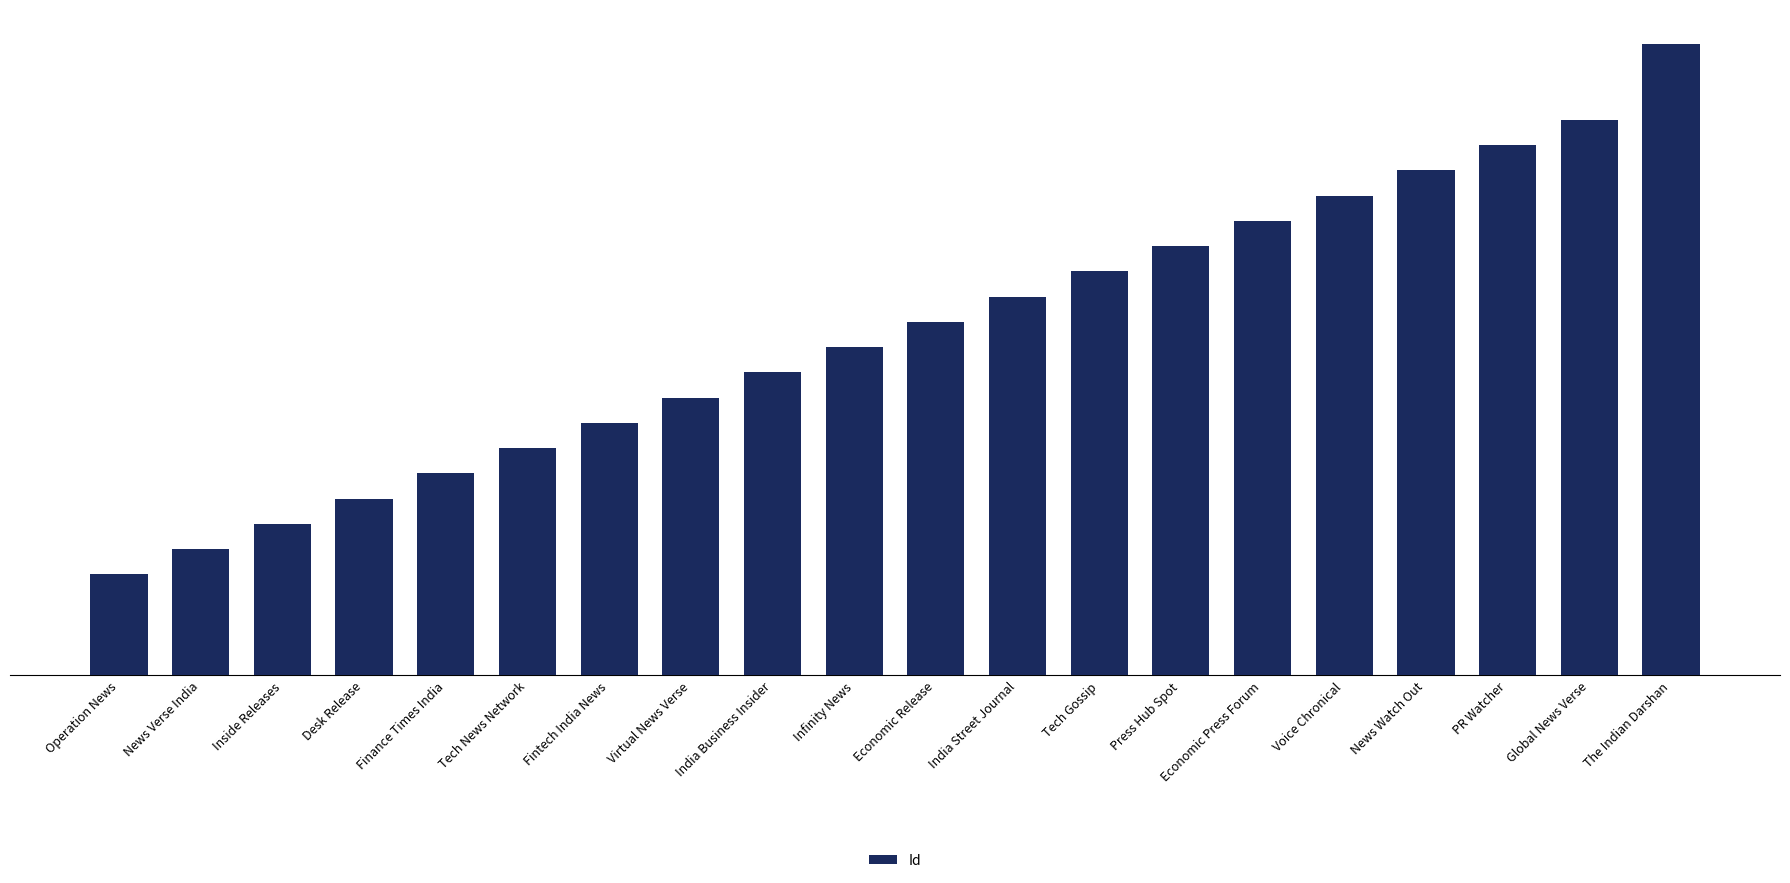

How many distinct data groups are displayed?

1